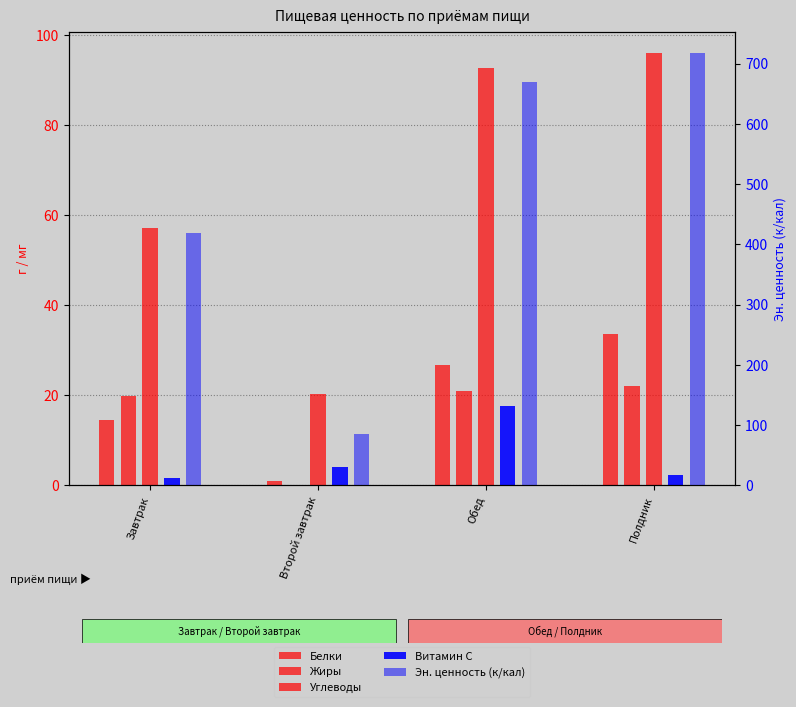

Reading right to left, transcribe all the data shown in this chart.

Белки: Полдник=33.5	Обед=26.6	Второй завтрак=1.0	Завтрак=14.6
Жиры: Полдник=22.0	Обед=21.0	Второй завтрак=0.0	Завтрак=19.8
Углеводы: Полдник=95.9	Обед=92.6	Второй завтрак=20.2	Завтрак=57.0
Витамин С: Полдник=2.4	Обед=17.5	Второй завтрак=4.0	Завтрак=1.6
Эн. ценность (к/кал): Полдник=717.0	Обед=669.6	Второй завтрак=85.0	Завтрак=418.4